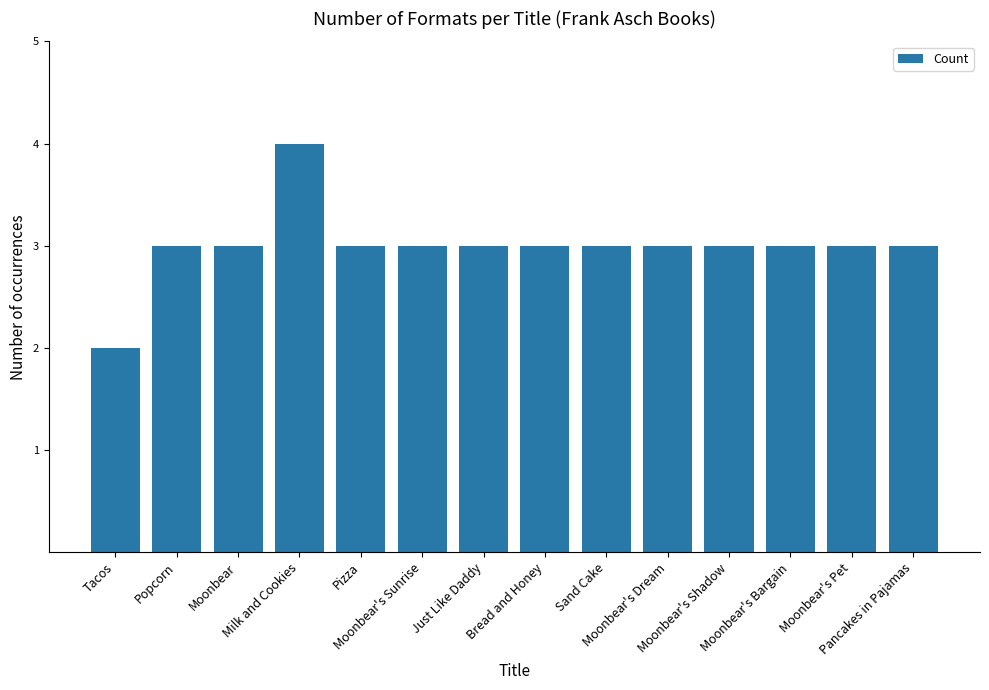

What is the maximum value shown in the chart?

4